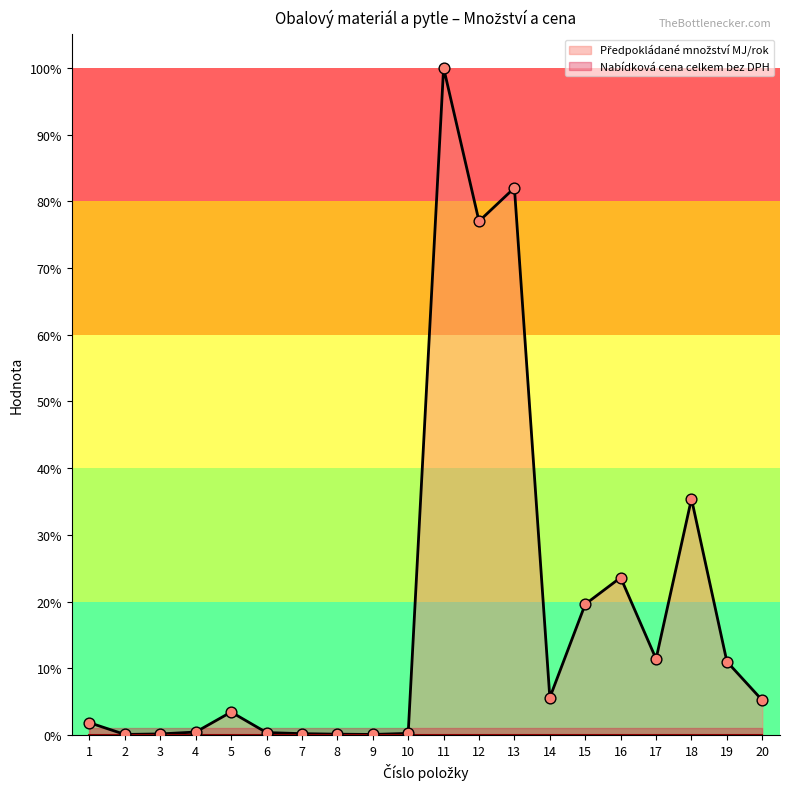

What is the change in value from 1 to 20?

+3.4